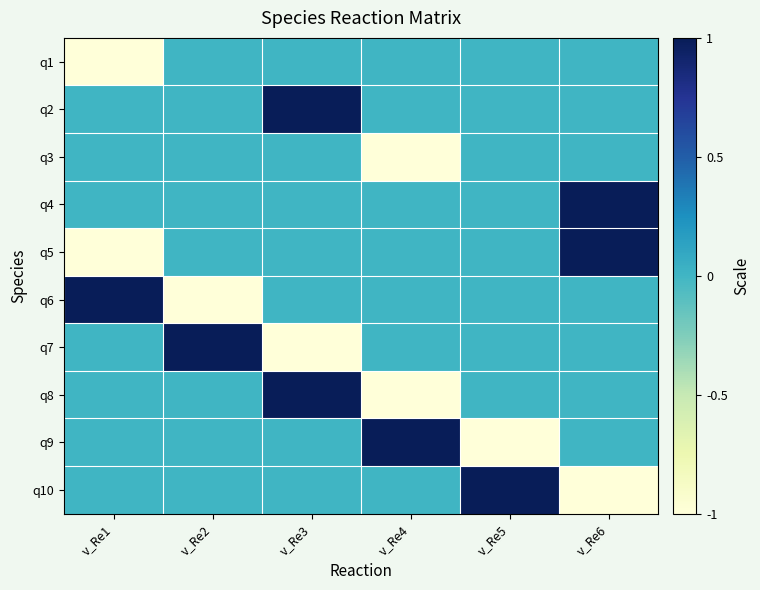

At how many categories does at least one series exceed 0?

6